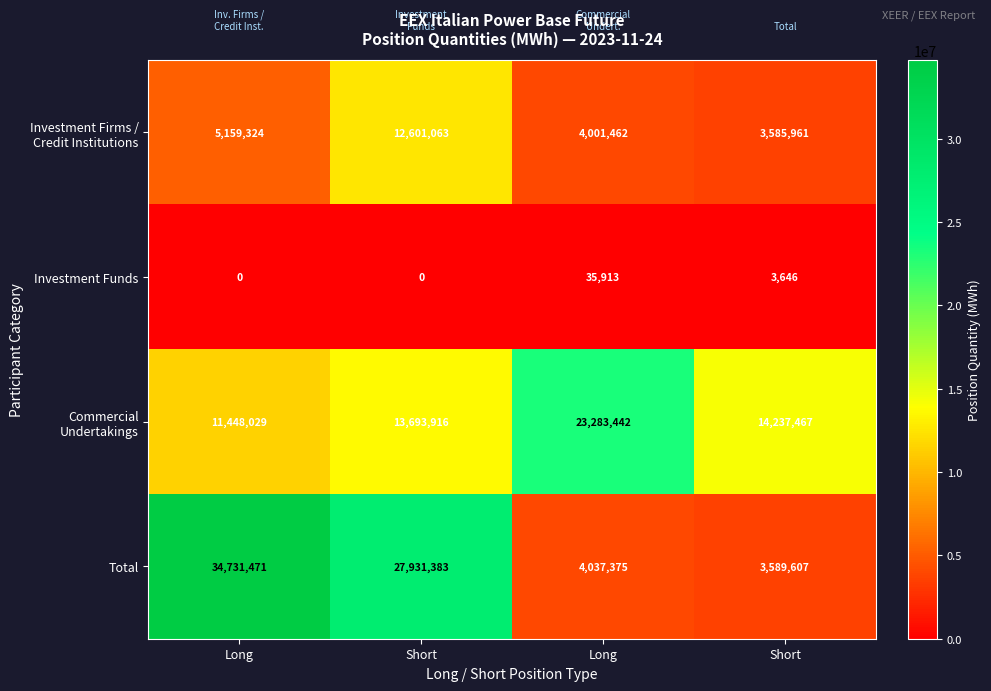

How many data points in Total are less than 27931383?

2